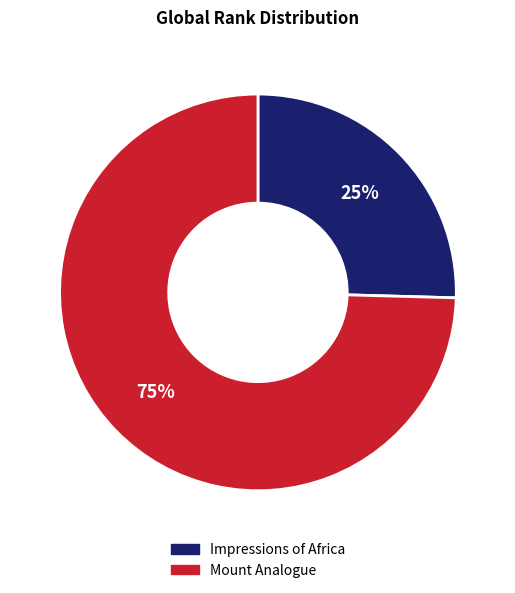

What is the smallest slice in the pie chart?

Impressions of Africa